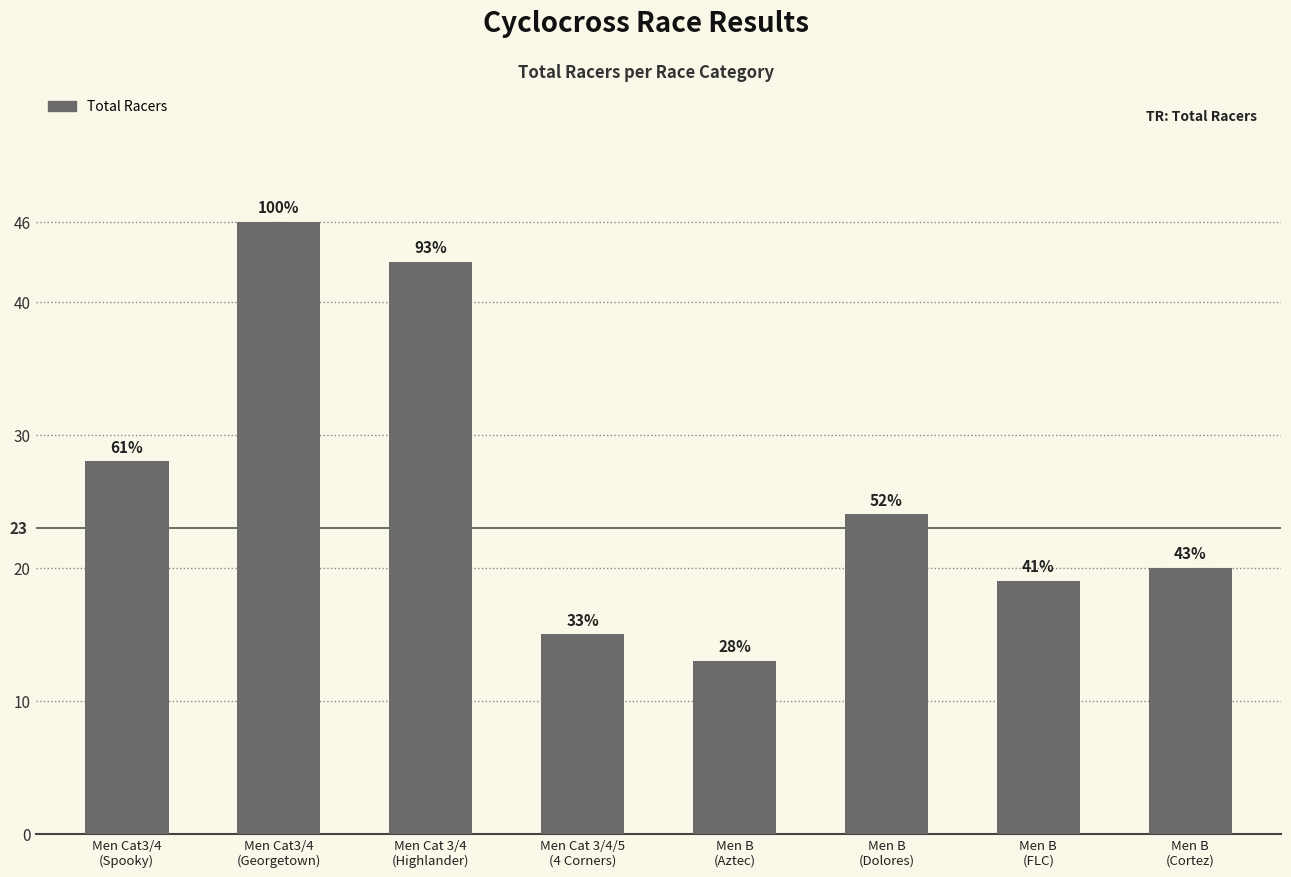

What position from the right is Men Cat 3/4/5
(4 Corners)?

5